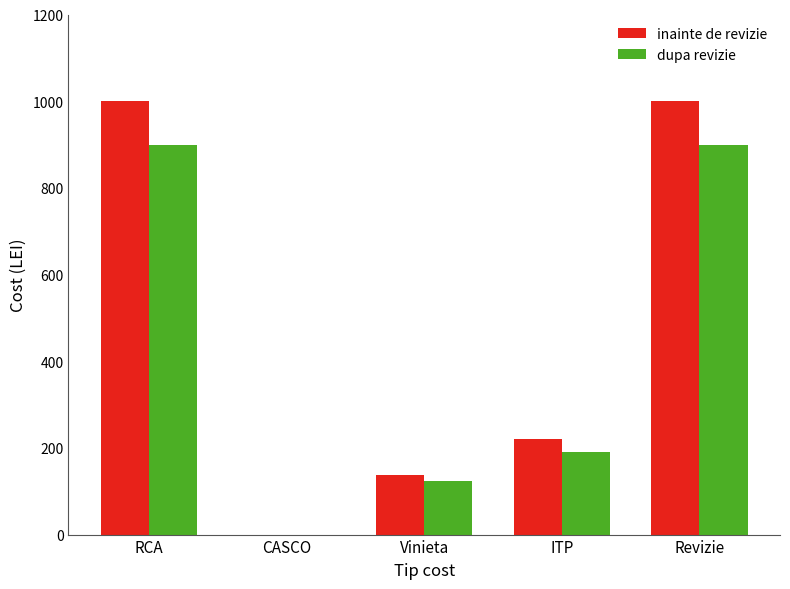

Count the number of data series in this chart.

2